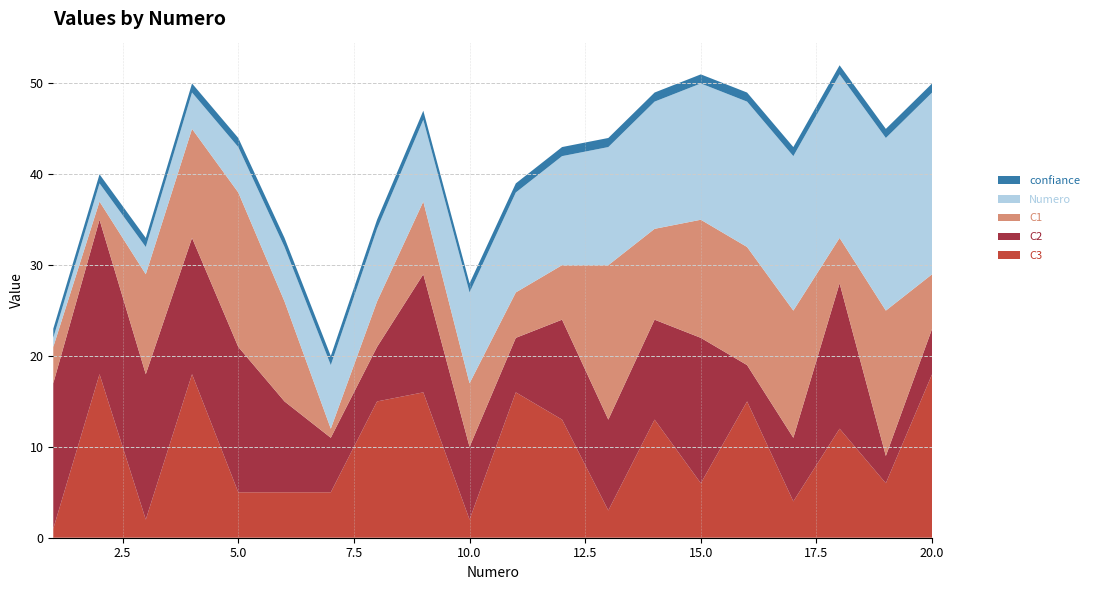

Reading left to right, extract all data points from this chart.

C3: 1=1	2=18	3=2	4=18	5=5	6=5	7=5	8=15	9=16	10=2	11=16	12=13	13=3	14=13	15=6	16=15	17=4	18=12	19=6	20=18
C2: 1=16	2=17	3=16	4=15	5=16	6=10	7=6	8=6	9=13	10=8	11=6	12=11	13=10	14=11	15=16	16=4	17=7	18=16	19=3	20=5
Numero: 1=1	2=2	3=3	4=4	5=5	6=6	7=7	8=8	9=9	10=10	11=11	12=12	13=13	14=14	15=15	16=16	17=17	18=18	19=19	20=20
C1: 1=4	2=2	3=11	4=12	5=17	6=11	7=1	8=5	9=8	10=7	11=5	12=6	13=17	14=10	15=13	16=13	17=14	18=5	19=16	20=6
confiance: 1=1	2=1	3=1	4=1	5=1	6=1	7=1	8=1	9=1	10=1	11=1	12=1	13=1	14=1	15=1	16=1	17=1	18=1	19=1	20=1